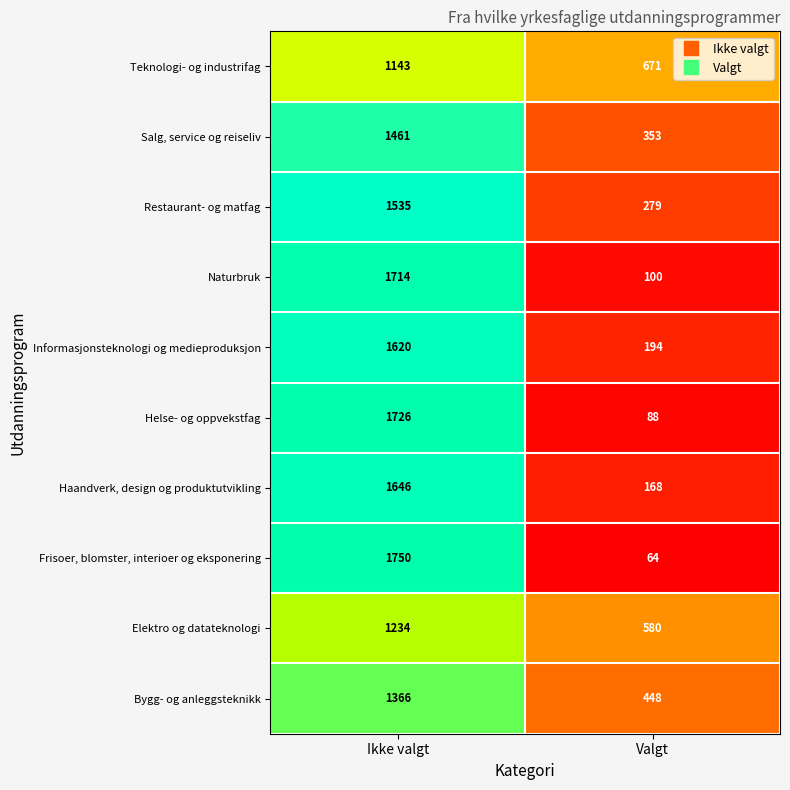

What value does the Haandverk, design og produktutvikling series have at Valgt, to the nearest 50?

150